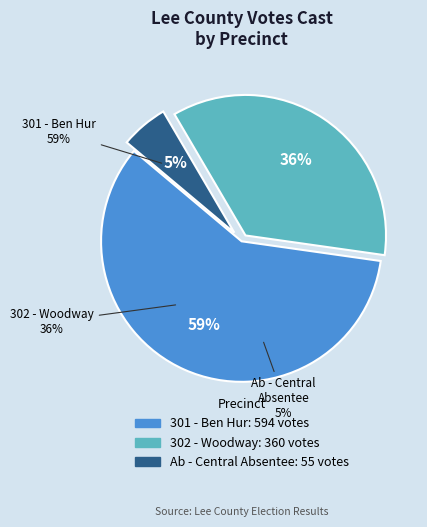

Which has a higher value, 302 - Woodway or Ab - Central Absentee?

302 - Woodway